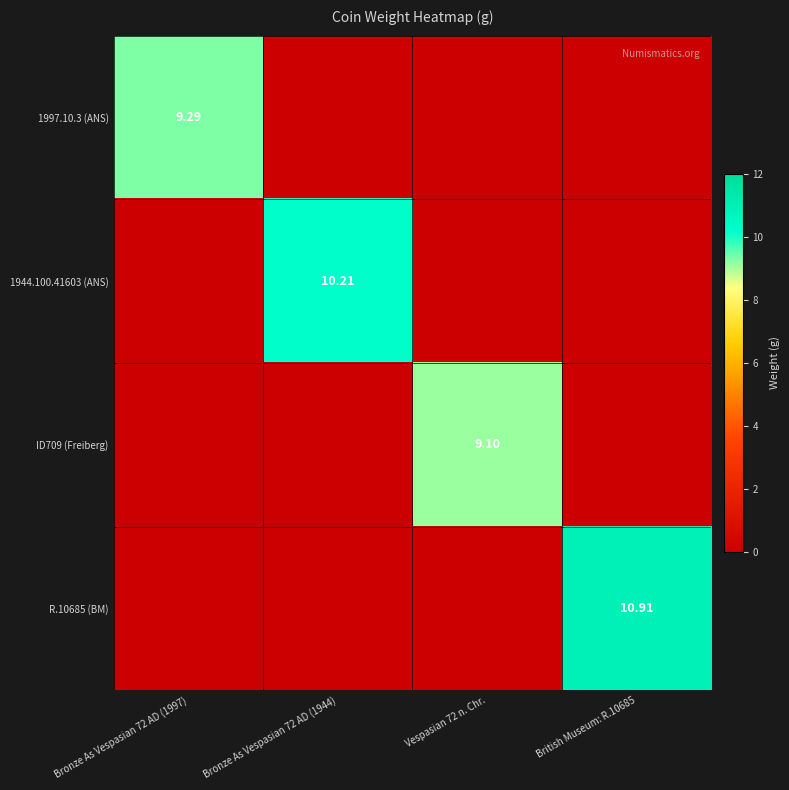

True or false: 1997.10.3 (ANS) has a value of -3.2 at Vespasian 72 n. Chr..

False